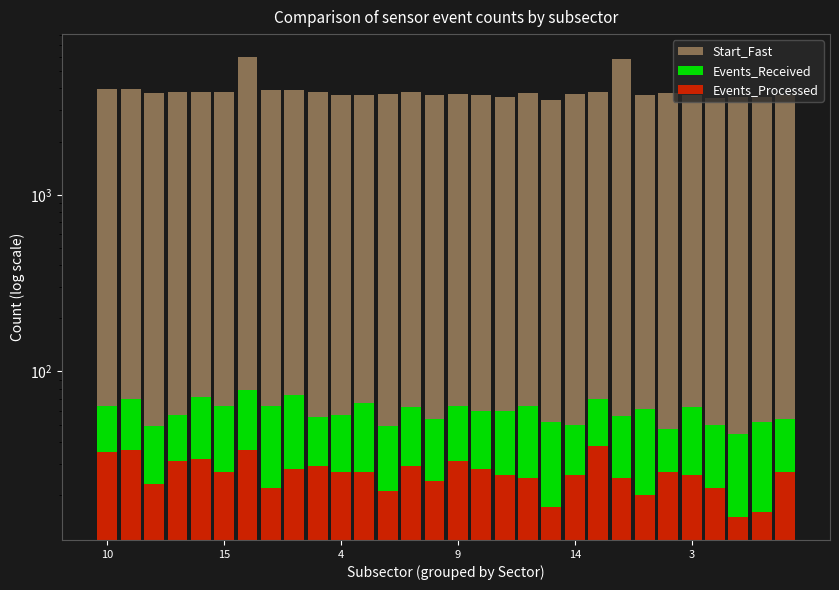

What are all the series names shown in the legend?

Start_Fast, Events_Received, Events_Processed